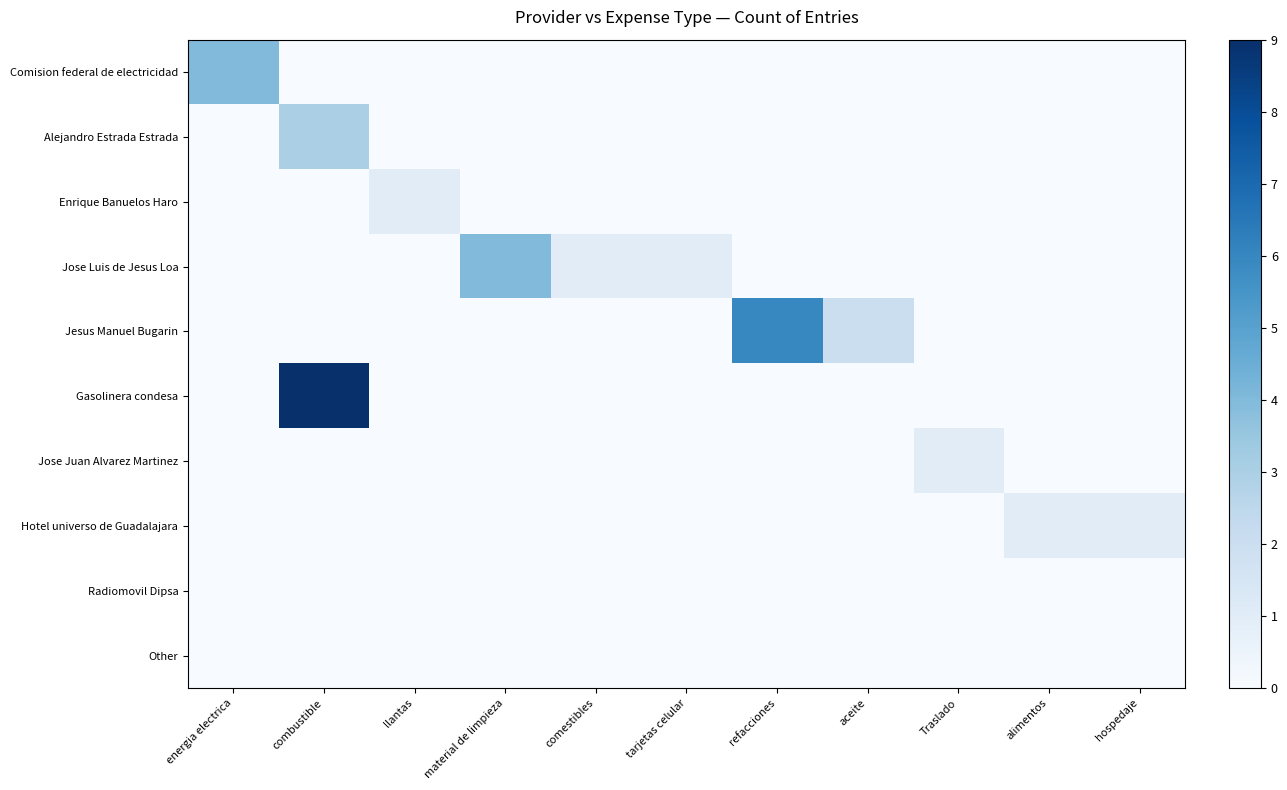

Reading right to left, extract all data points from this chart.

Comision federal de electricidad: hospedaje=0	alimentos=0	Traslado=0	aceite=0	refacciones=0	tarjetas celular=0	comestibles=0	material de limpieza=0	llantas=0	combustible=0	energia electrica=4
Alejandro Estrada Estrada: hospedaje=0	alimentos=0	Traslado=0	aceite=0	refacciones=0	tarjetas celular=0	comestibles=0	material de limpieza=0	llantas=0	combustible=3	energia electrica=0
Enrique Banuelos Haro: hospedaje=0	alimentos=0	Traslado=0	aceite=0	refacciones=0	tarjetas celular=0	comestibles=0	material de limpieza=0	llantas=1	combustible=0	energia electrica=0
Jose Luis de Jesus Loa: hospedaje=0	alimentos=0	Traslado=0	aceite=0	refacciones=0	tarjetas celular=1	comestibles=1	material de limpieza=4	llantas=0	combustible=0	energia electrica=0
Jesus Manuel Bugarin: hospedaje=0	alimentos=0	Traslado=0	aceite=2	refacciones=6	tarjetas celular=0	comestibles=0	material de limpieza=0	llantas=0	combustible=0	energia electrica=0
Gasolinera condesa: hospedaje=0	alimentos=0	Traslado=0	aceite=0	refacciones=0	tarjetas celular=0	comestibles=0	material de limpieza=0	llantas=0	combustible=9	energia electrica=0
Jose Juan Alvarez Martinez: hospedaje=0	alimentos=0	Traslado=1	aceite=0	refacciones=0	tarjetas celular=0	comestibles=0	material de limpieza=0	llantas=0	combustible=0	energia electrica=0
Hotel universo de Guadalajara: hospedaje=1	alimentos=1	Traslado=0	aceite=0	refacciones=0	tarjetas celular=0	comestibles=0	material de limpieza=0	llantas=0	combustible=0	energia electrica=0
Radiomovil Dipsa: hospedaje=0	alimentos=0	Traslado=0	aceite=0	refacciones=0	tarjetas celular=0	comestibles=0	material de limpieza=0	llantas=0	combustible=0	energia electrica=0
Other: hospedaje=0	alimentos=0	Traslado=0	aceite=0	refacciones=0	tarjetas celular=0	comestibles=0	material de limpieza=0	llantas=0	combustible=0	energia electrica=0